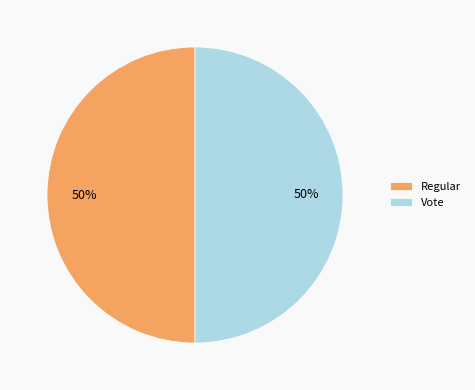

Is it true that Regular is 50% of the pie?

True